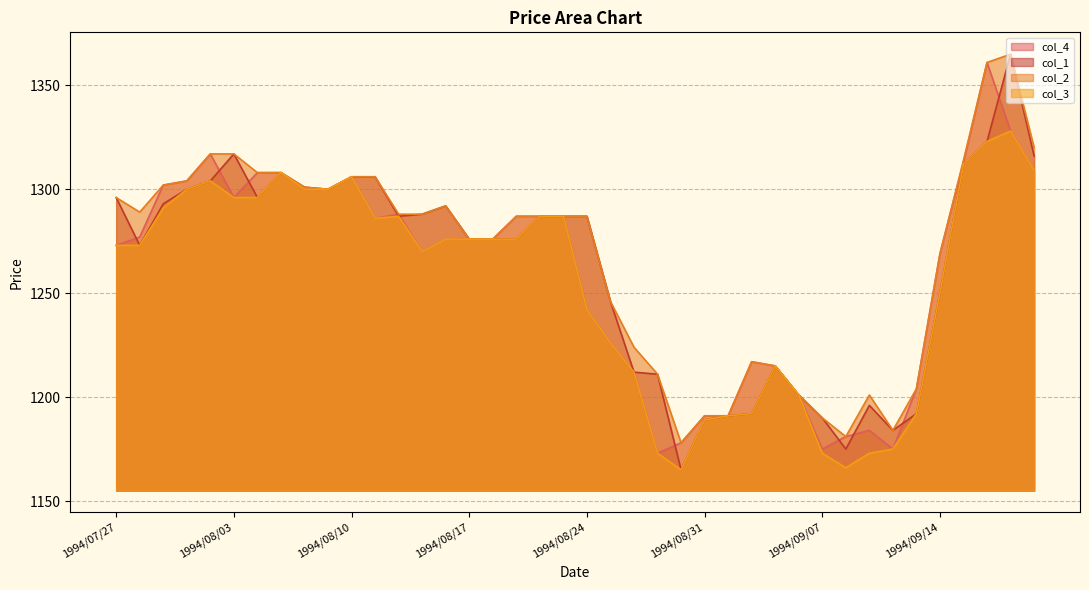

What is the difference between the maximum and minimum values in the col_2 series?

187